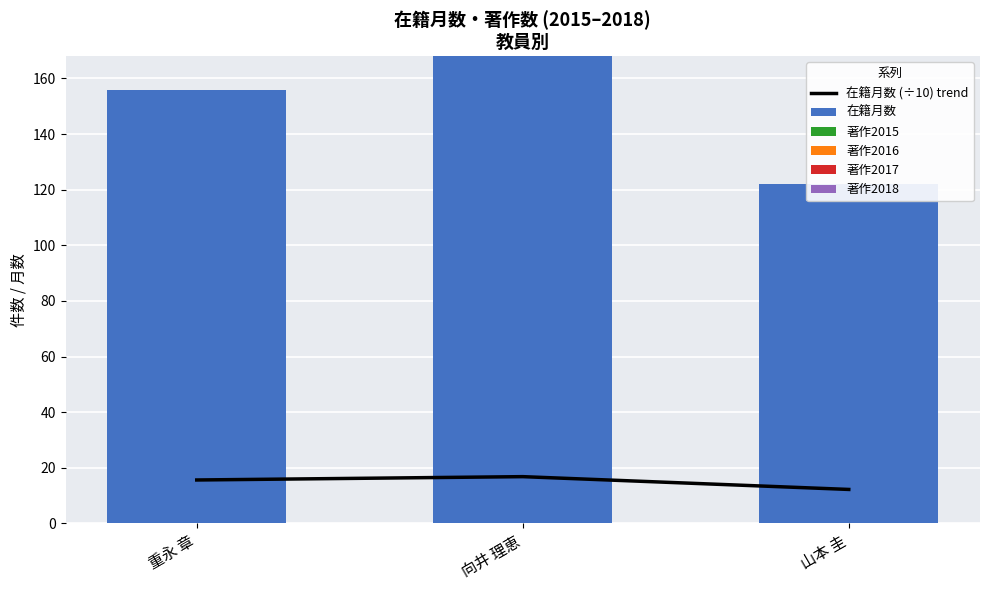

What is the difference between the second highest and minimum values in the 在籍月数 (÷10) trend series?

3.4